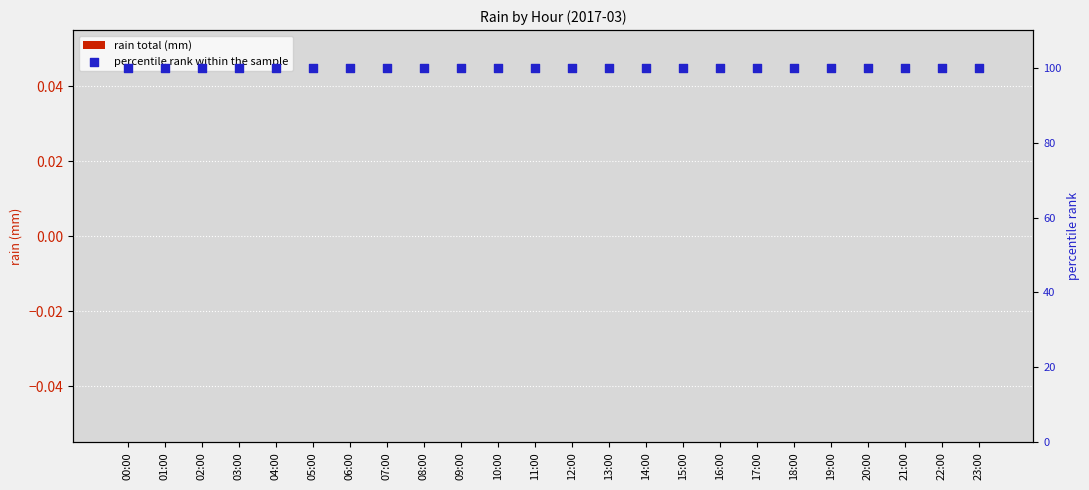

What are all the series names shown in the legend?

rain total (mm), percentile rank within the sample